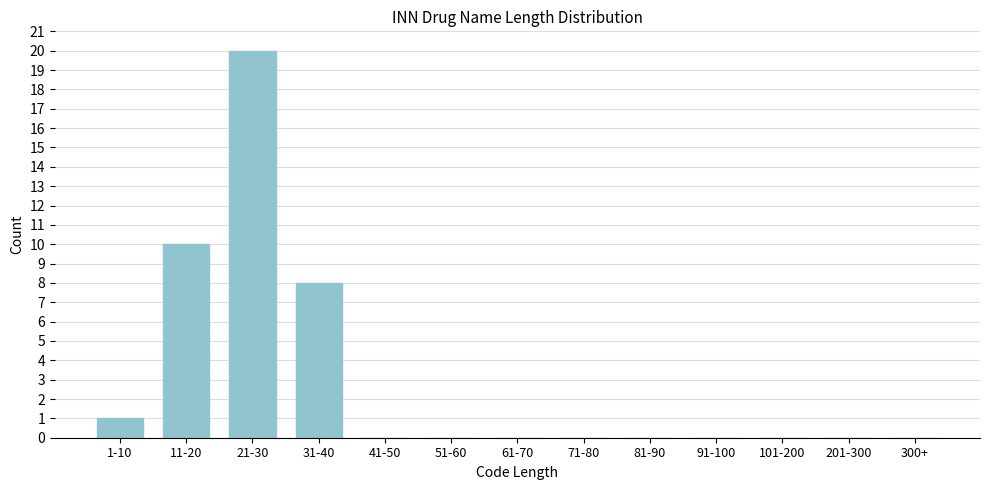

Reading right to left, transcribe all the data shown in this chart.

300+=0	201-300=0	101-200=0	91-100=0	81-90=0	71-80=0	61-70=0	51-60=0	41-50=0	31-40=8	21-30=20	11-20=10	1-10=1